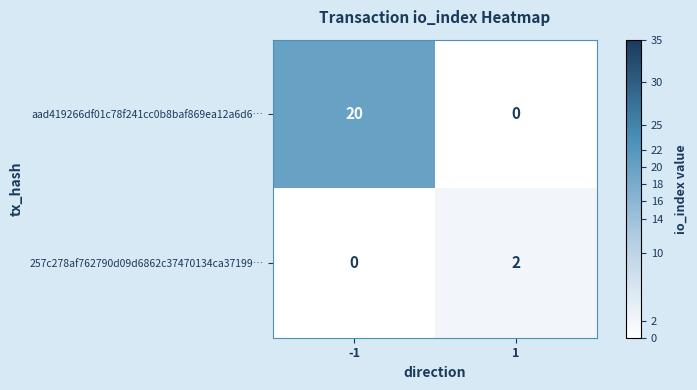

How many data points does each series have?

2